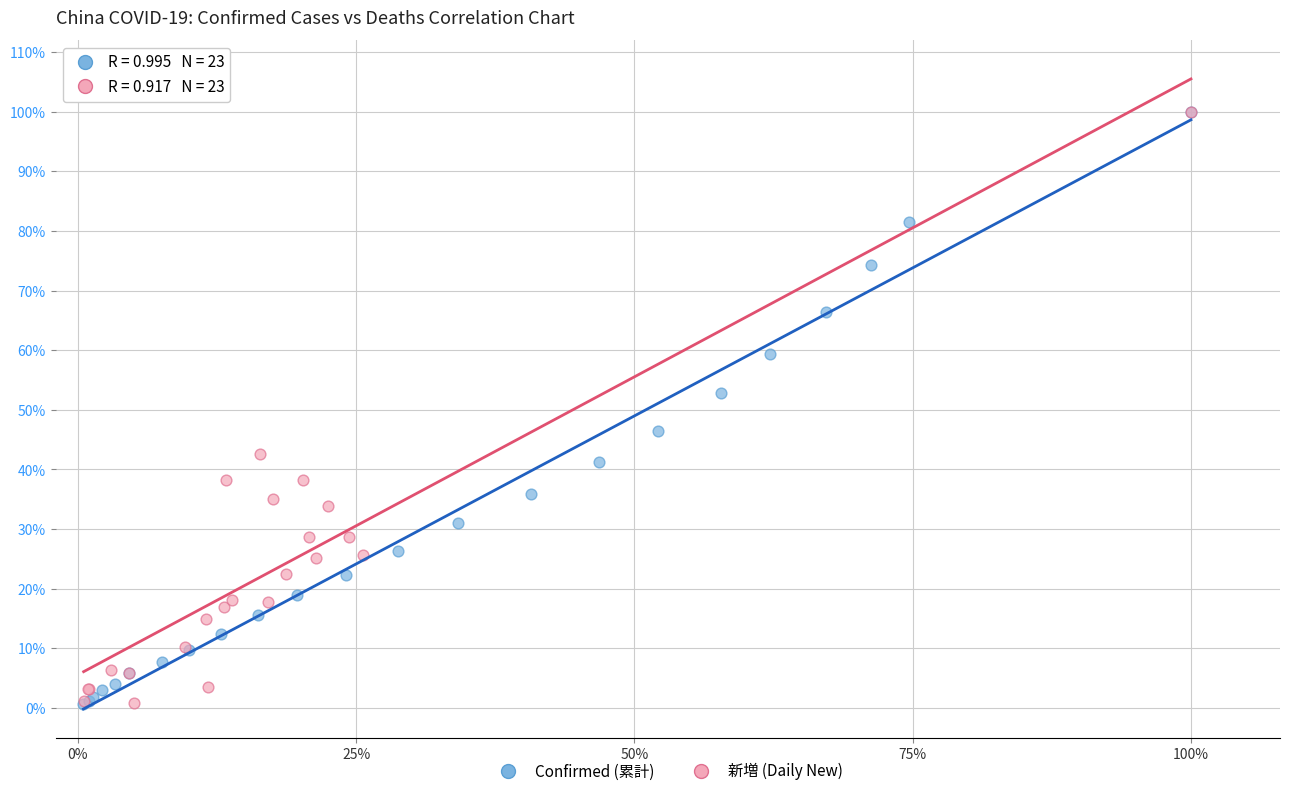

What are all the series names shown in the legend?

Confirmed (累計), 新増 (Daily New)